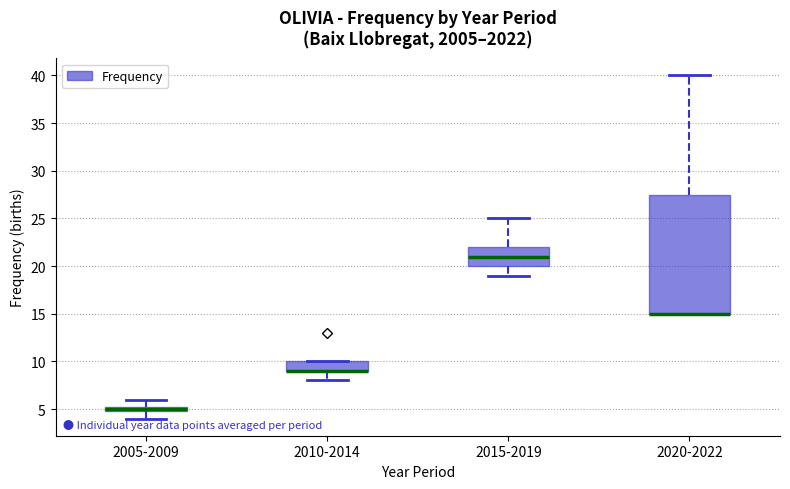

Comparing the boxes themselves (not the whiskers), which one is the tallest?

2020-2022